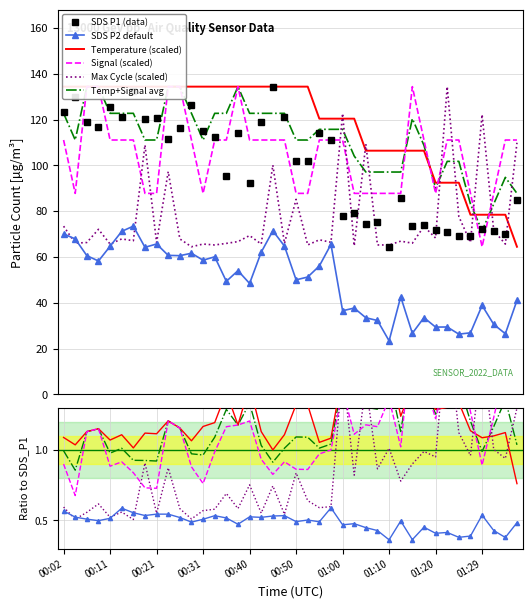

Is the value of Max_cycle at 01:10 greater than the value of Signal at 00:26?

No